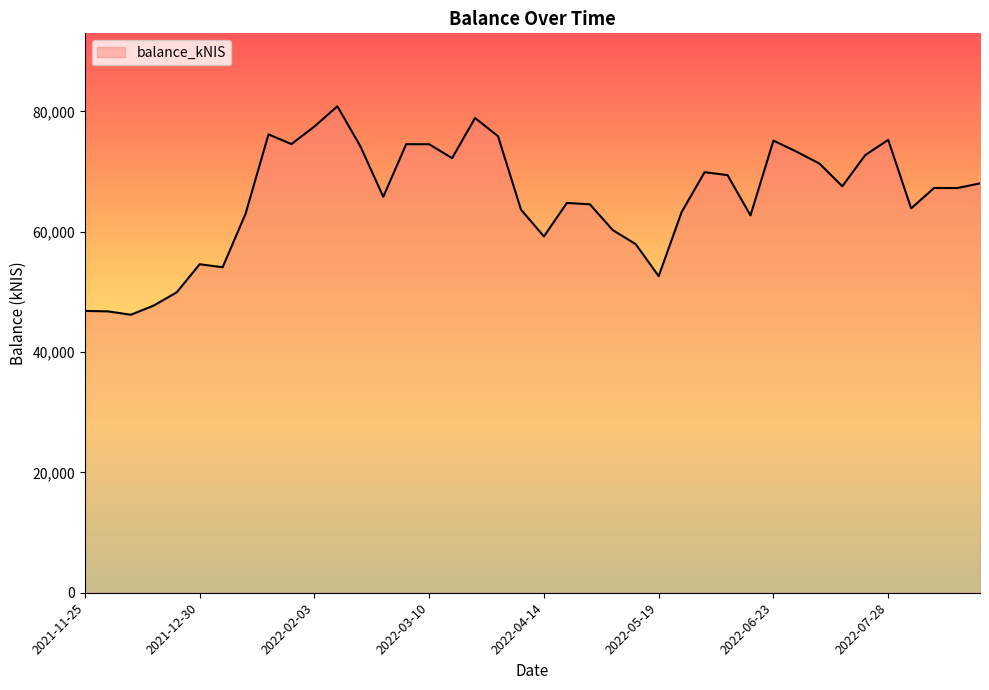

At which label is the value closest to 63525?

2022-04-07